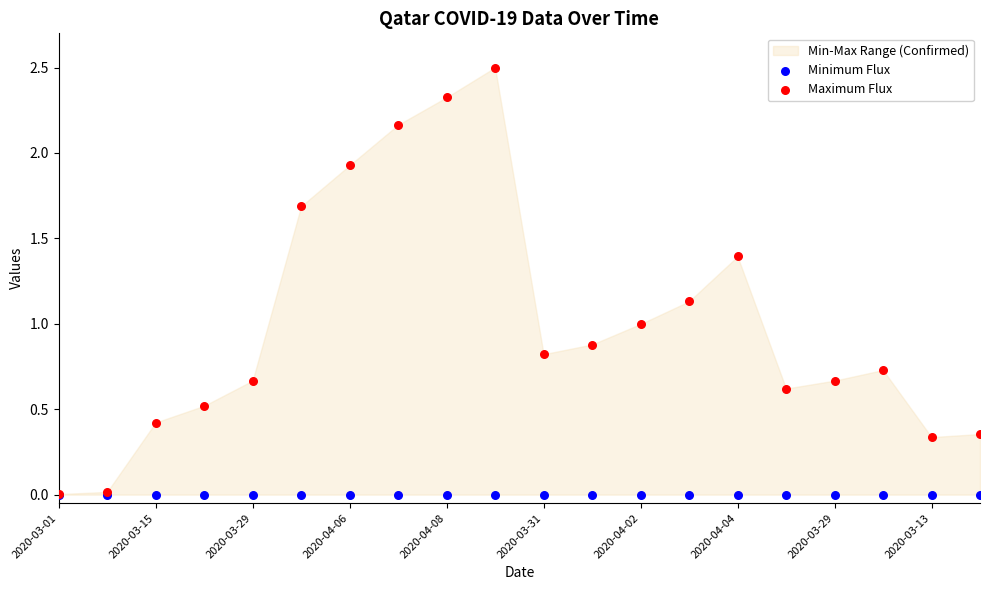

Which series has the widest spread of Y values?

Maximum Flux